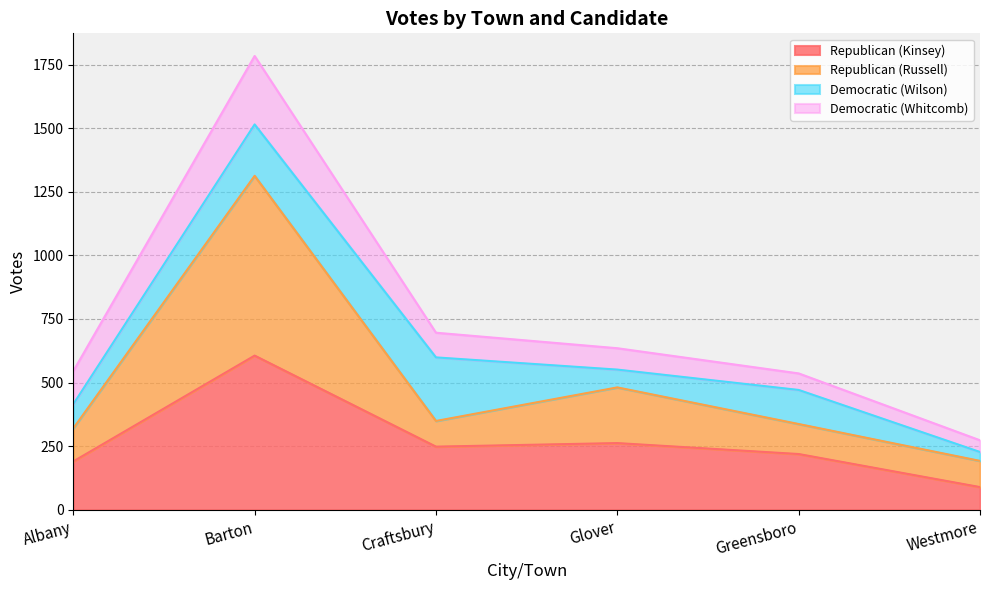

True or false: Republican (Russell) and Republican (Kinsey) intersect in this chart.

False